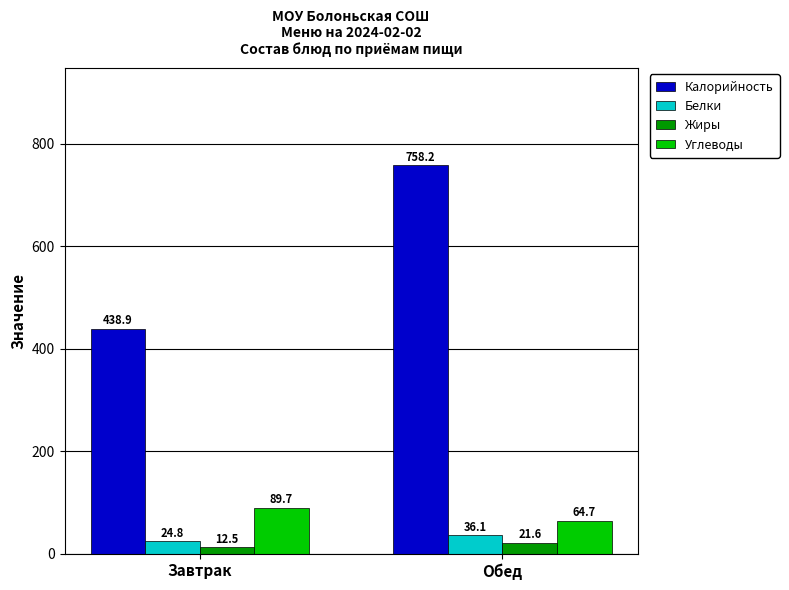

How many data points does each series have?

2